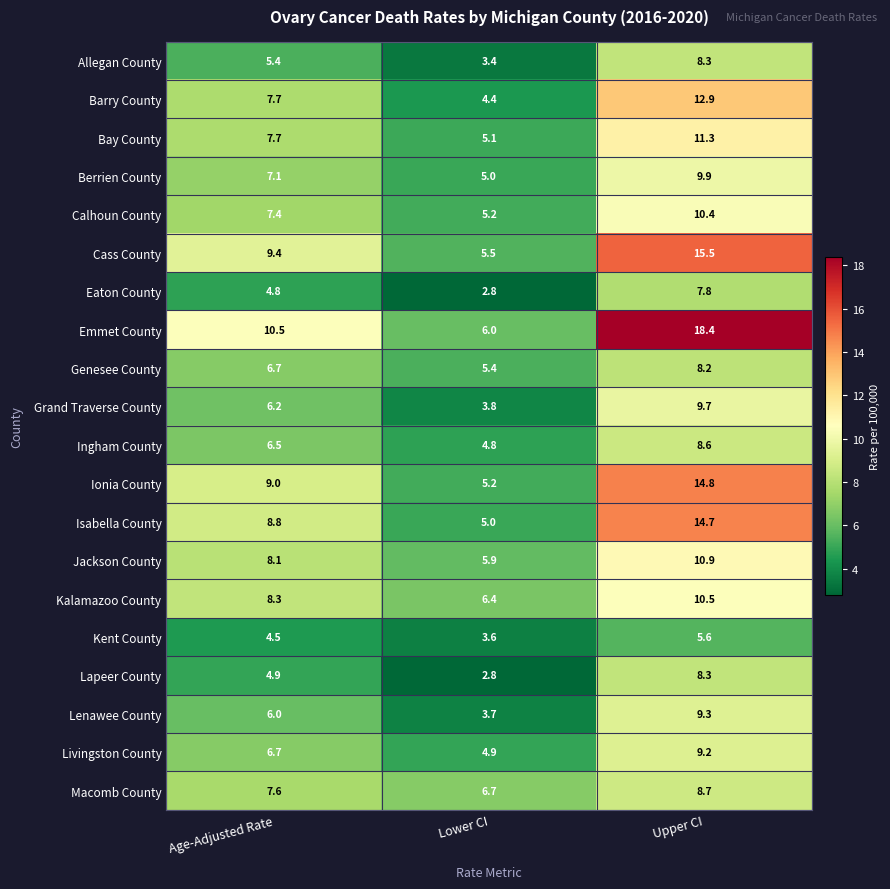

At how many categories does at least one series exceed 12?

1